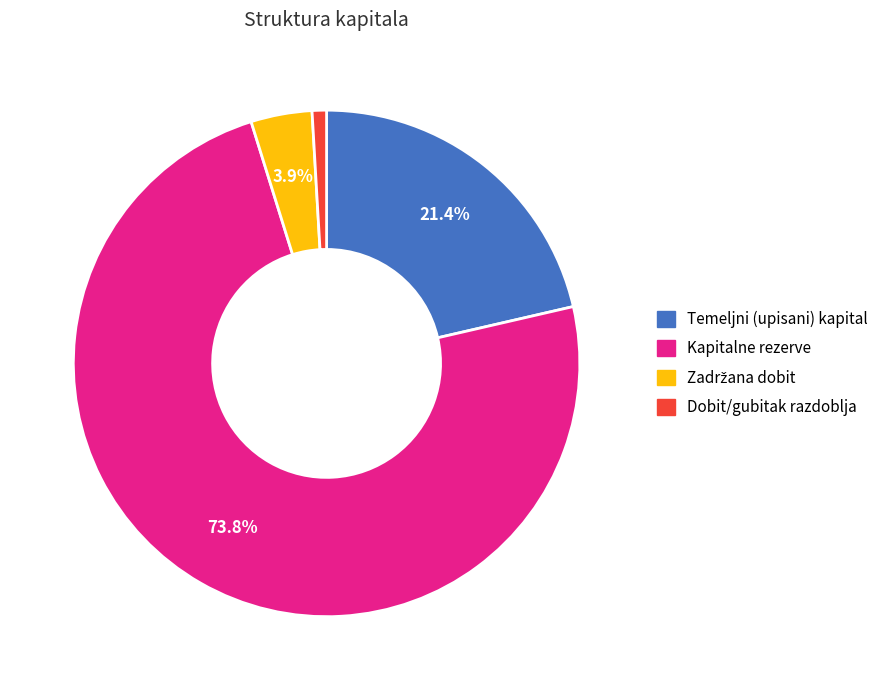

Does any single category account for the majority?

Yes